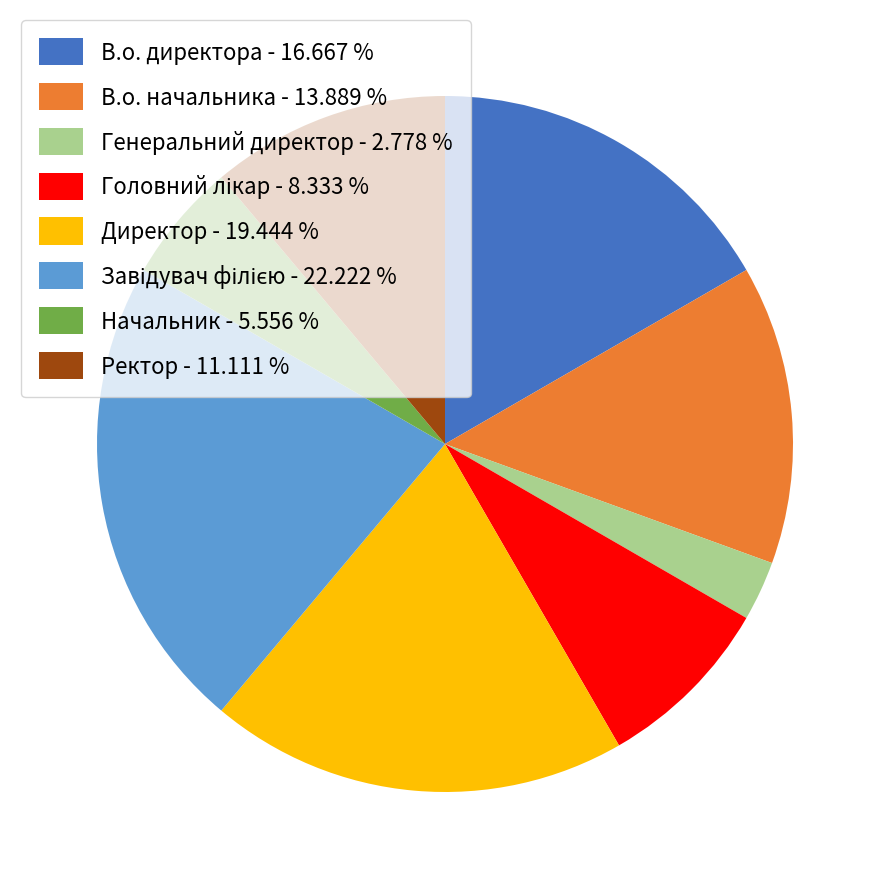

Is there any slice that represents more than half of the pie?

No